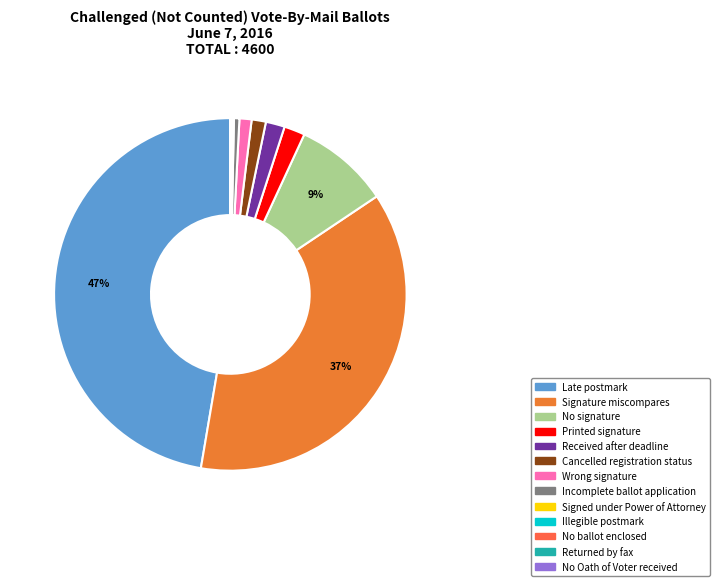

Which has a higher value, Incomplete ballot application or Received after deadline?

Received after deadline